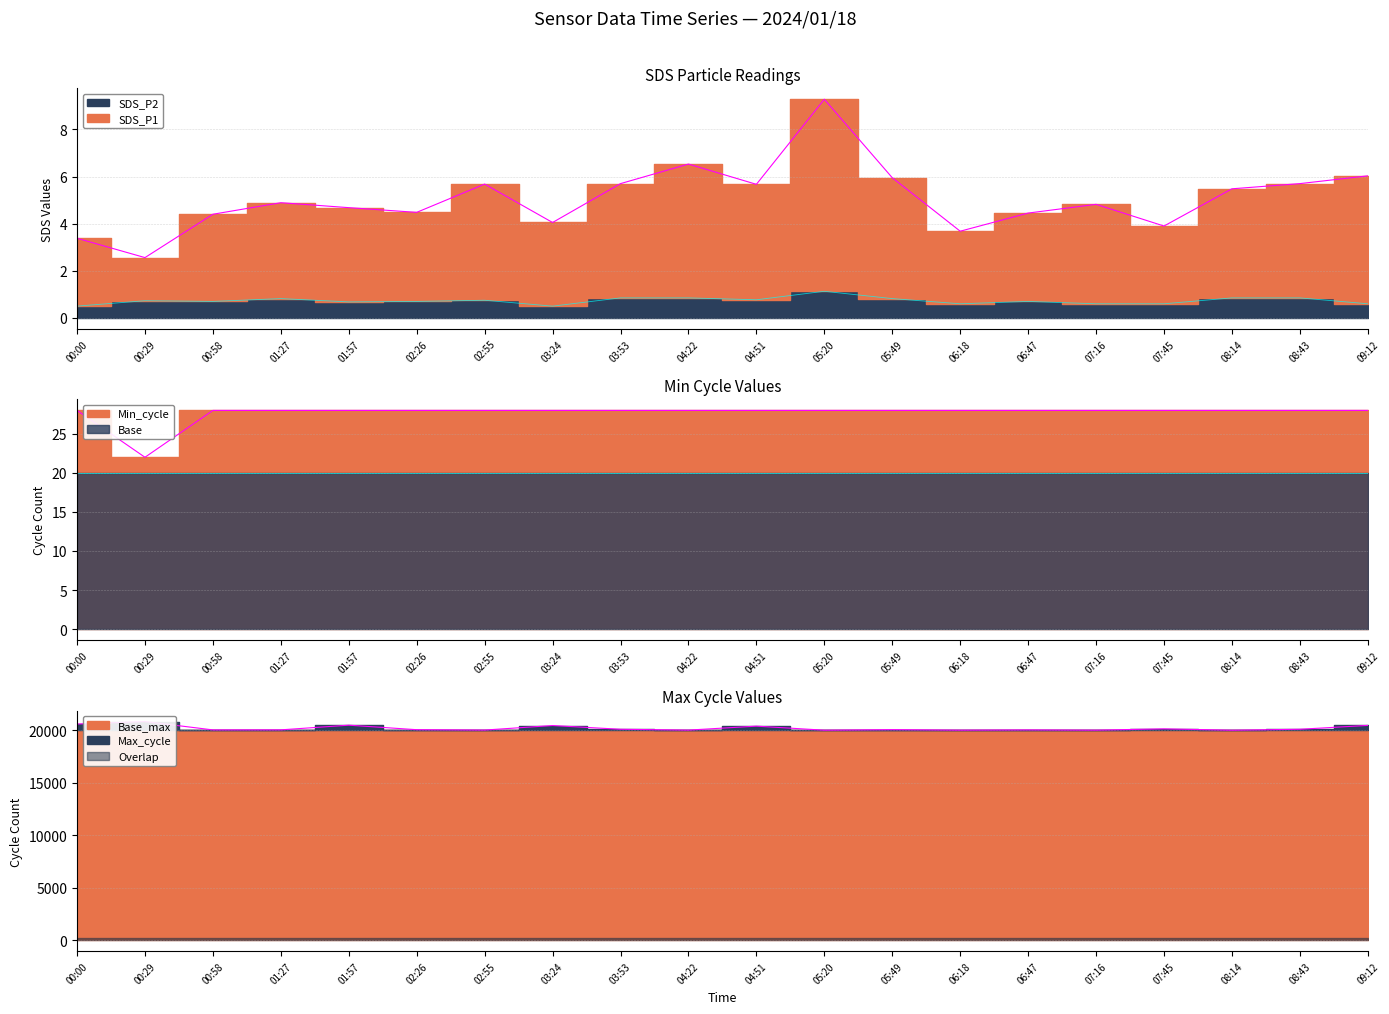

What is the difference between the second highest and second lowest values in the Max_cycle series?

588.0